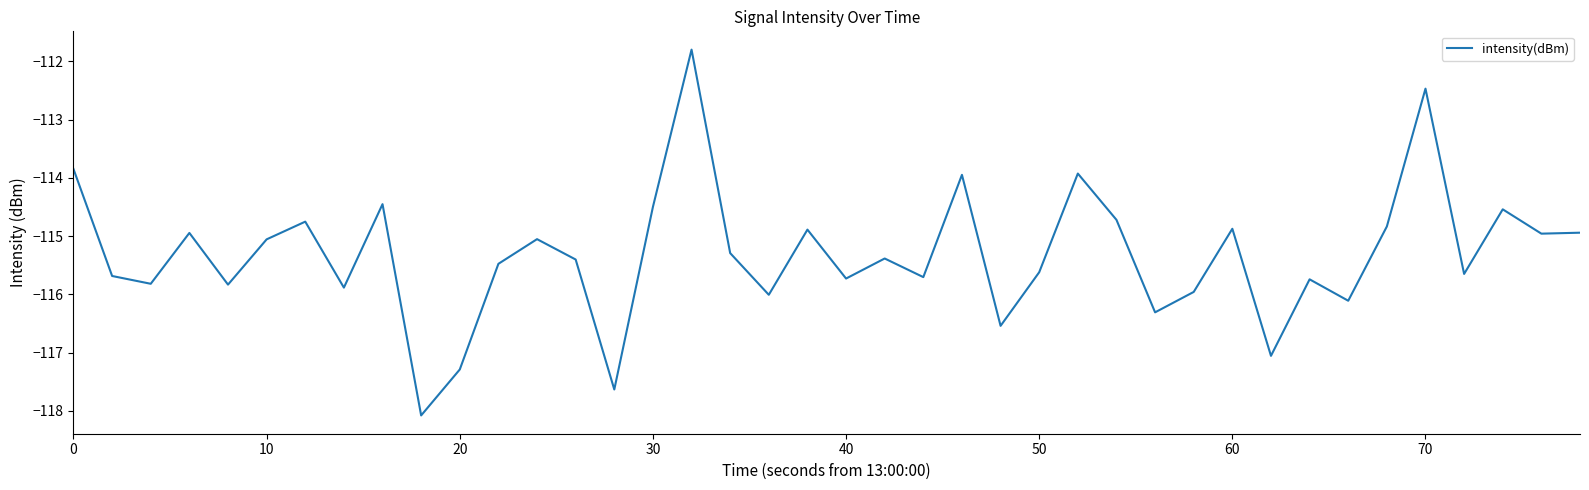

What is the minimum value shown in the chart?

-118.1